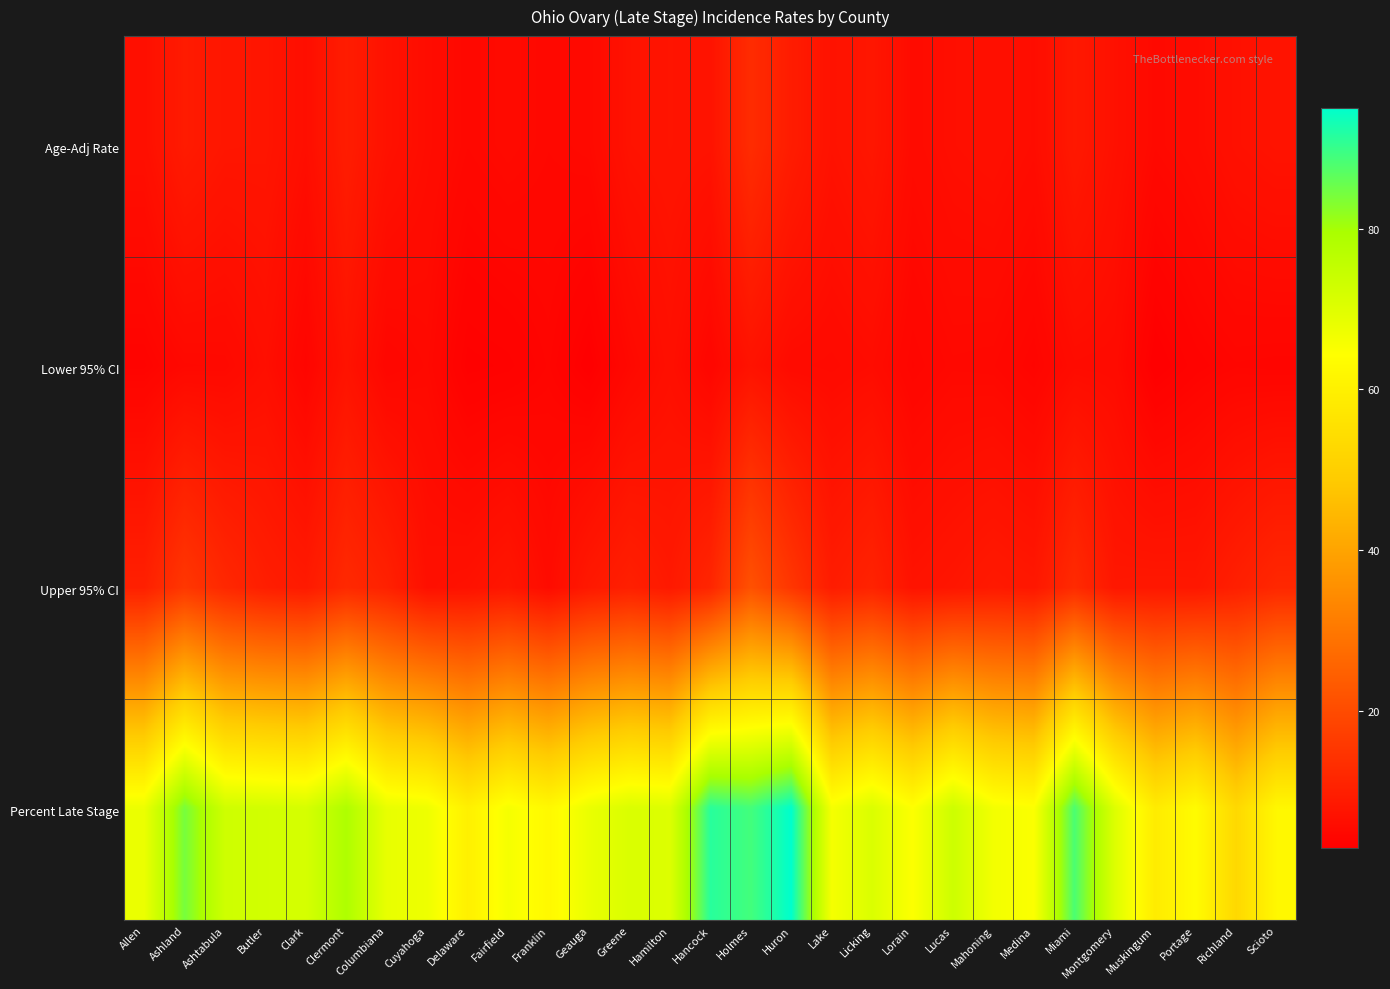

Which category has the lowest value across all series?

Muskingum